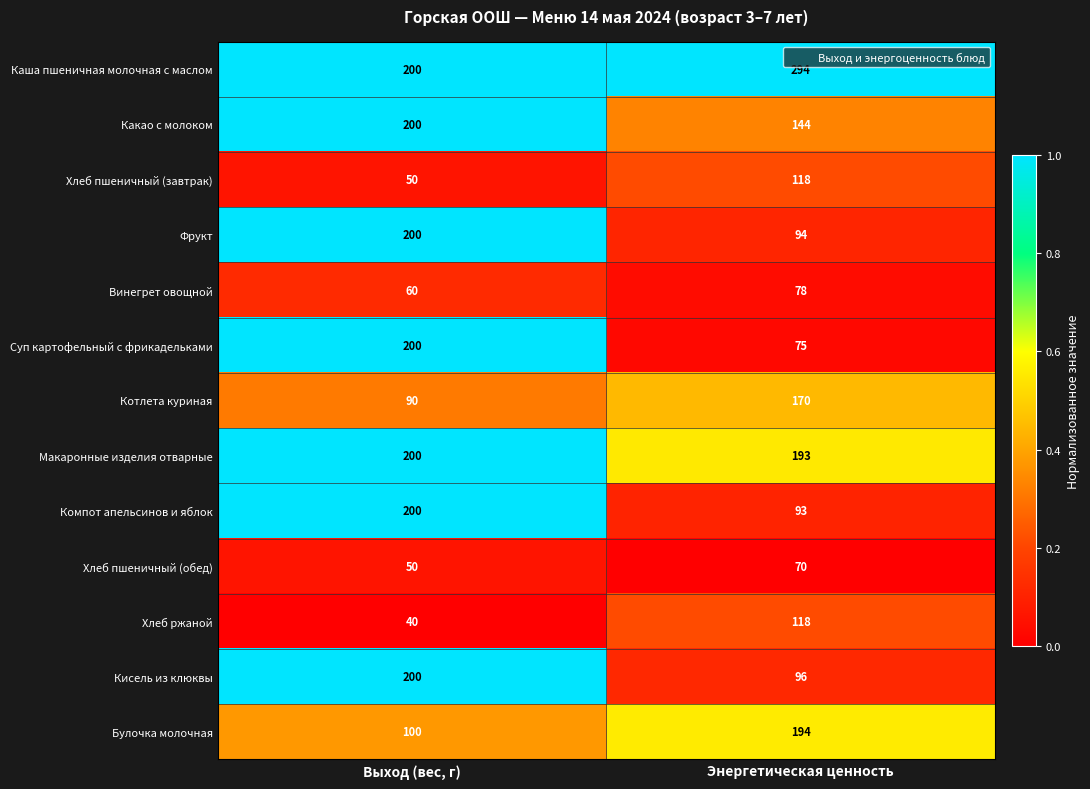

What is the spread (max minus min) of values at Энергетическая ценность?

224